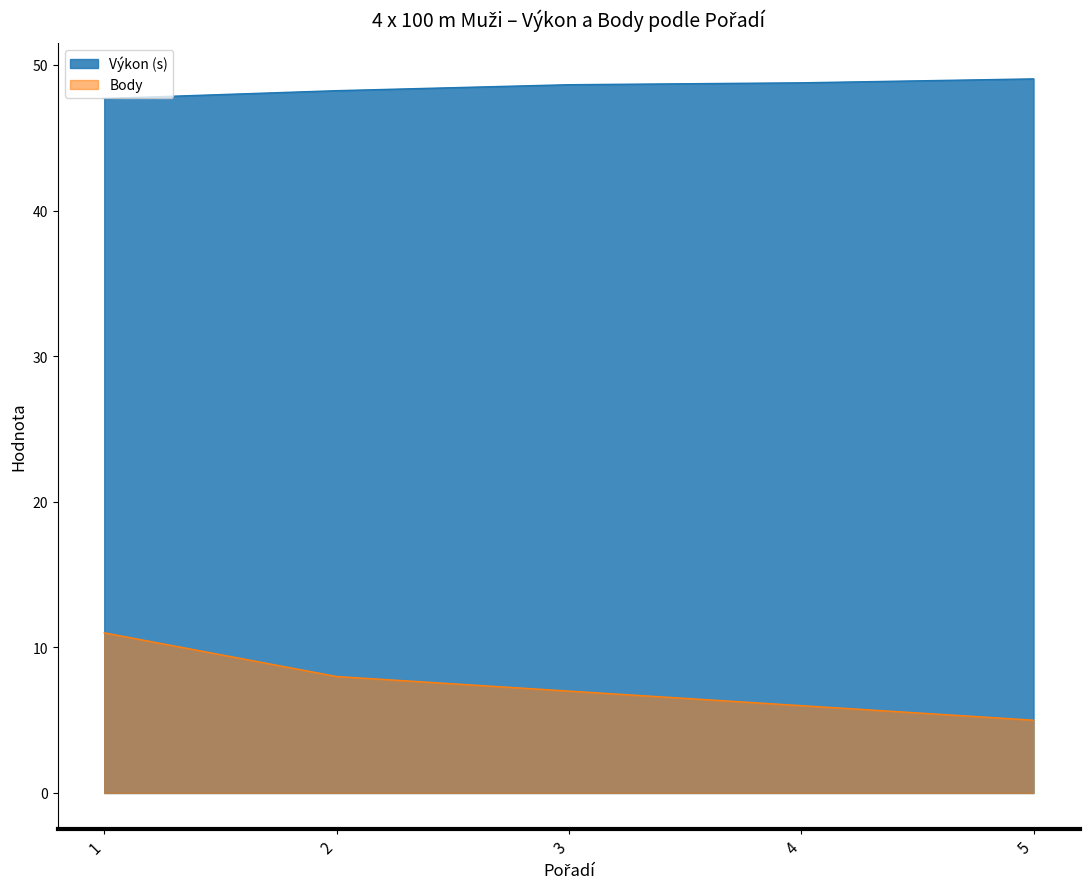

Which series has the largest total across all categories?

Výkon (s)